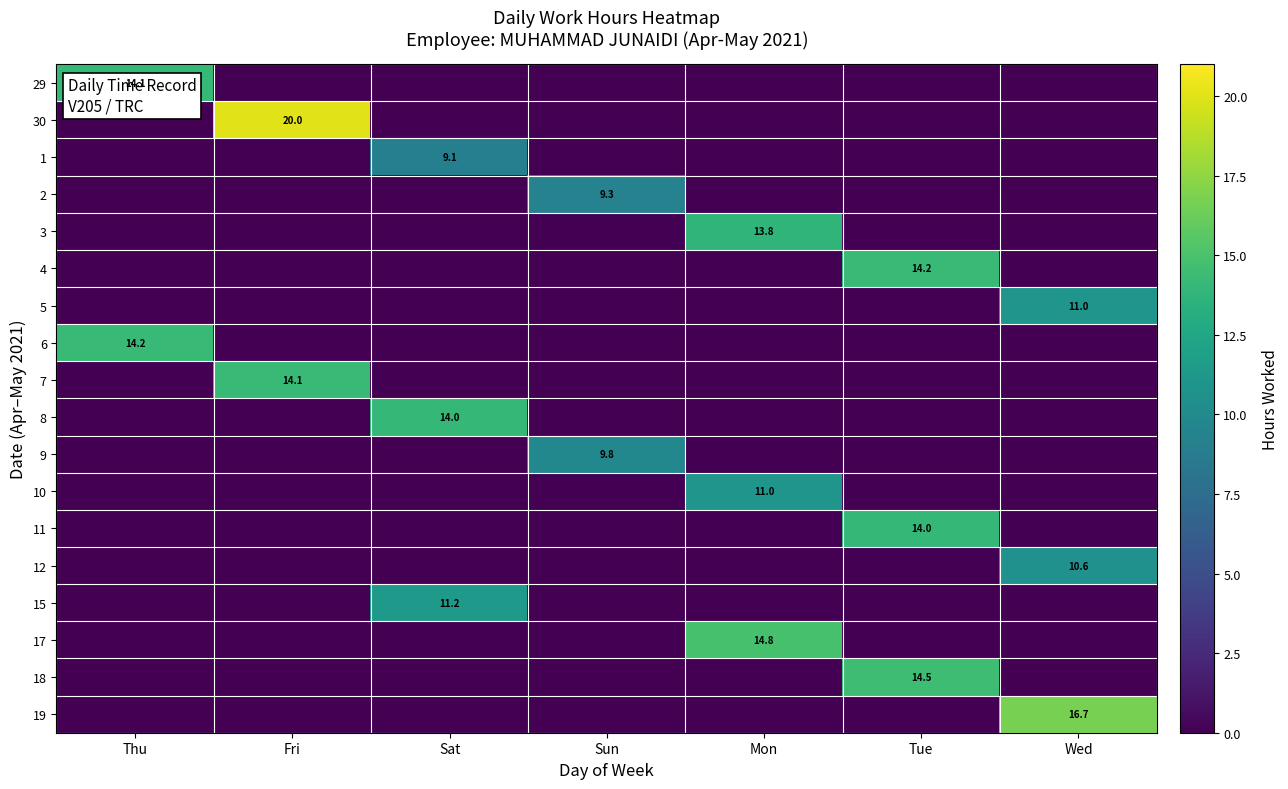

Is it true that 19 equals 8.9 at Wed?

False